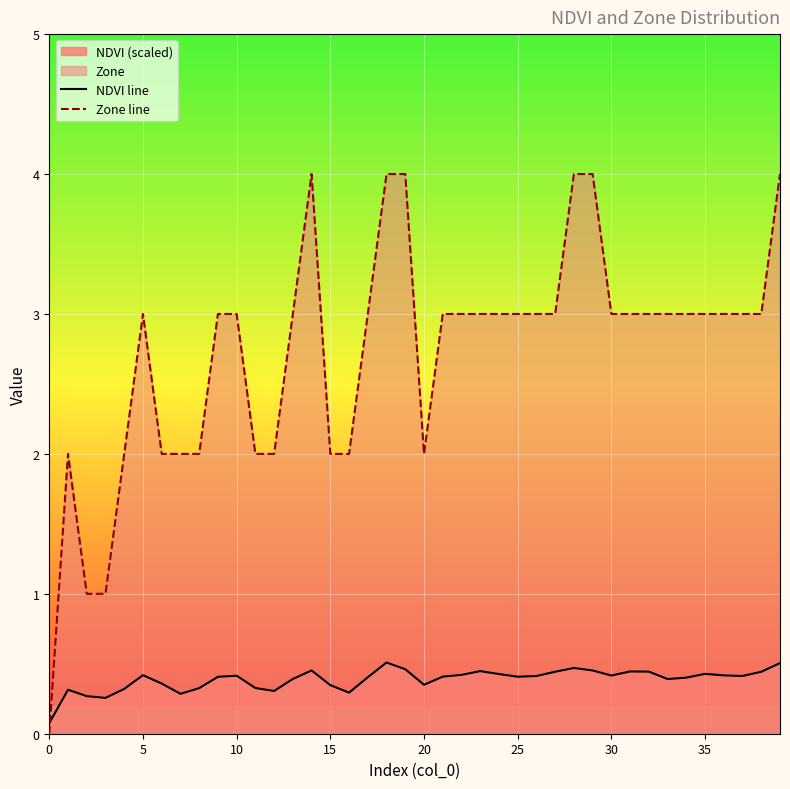

How many interior local valleys does the Zone line series have?

1